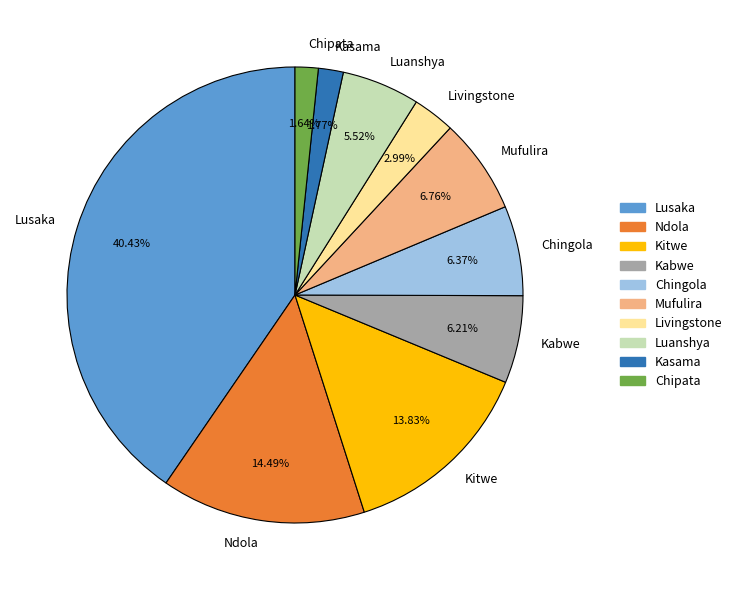

To the nearest percent, what is the difference between the largest and smallest slice percentages?

39%